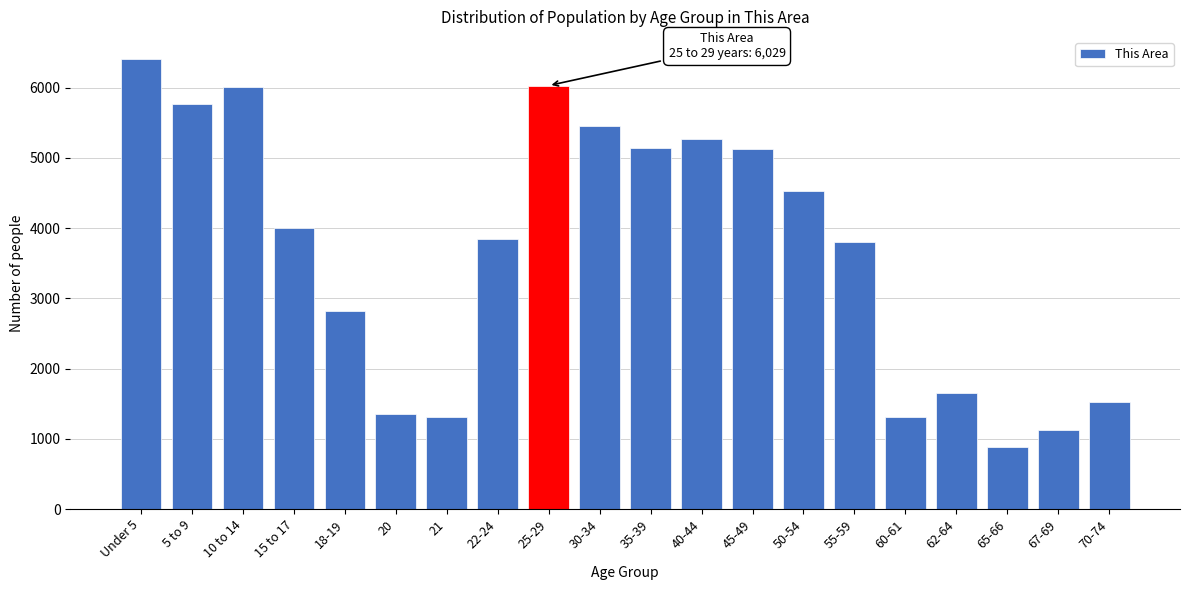

What is the minimum value shown in the chart?

885